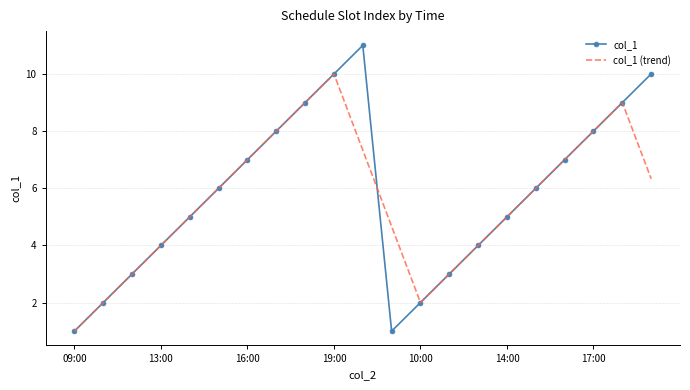

Which series has the largest total across all categories?

col_1